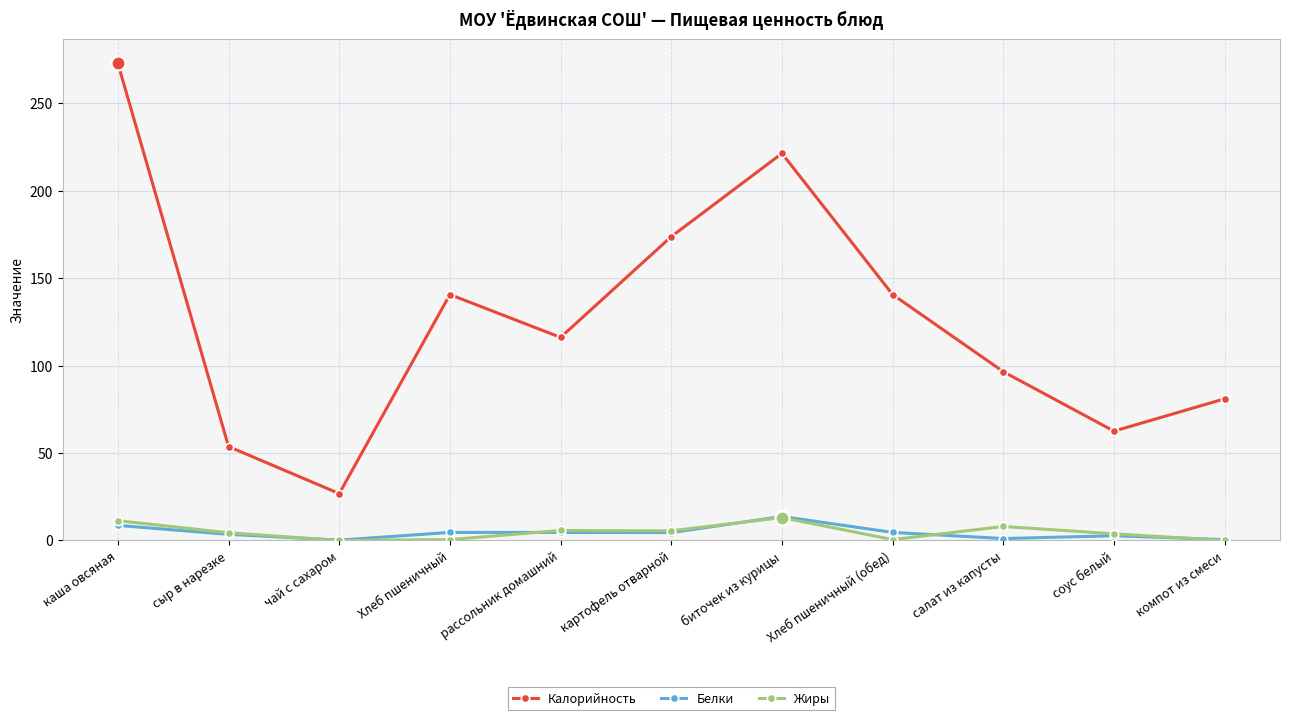

What is the sum of all Калорийность values?

1385.6